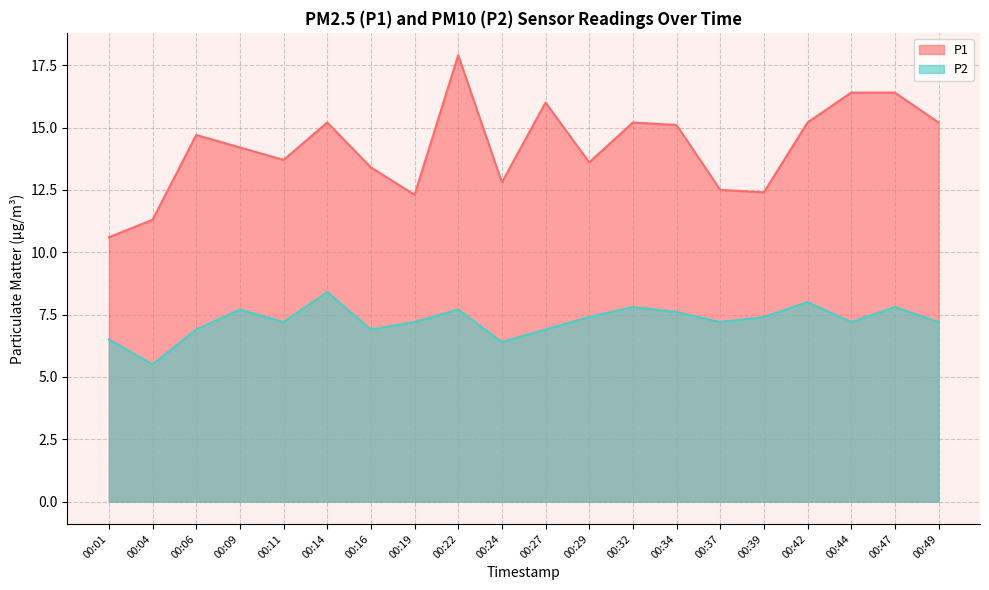

How many values in the P2 series are below 7?

6